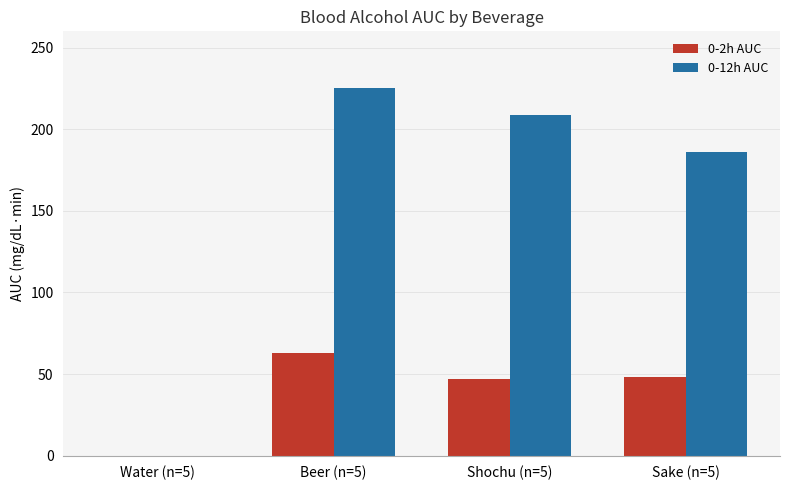

Which series changed the most between Water (n=5) and Beer (n=5)?

0-12h AUC